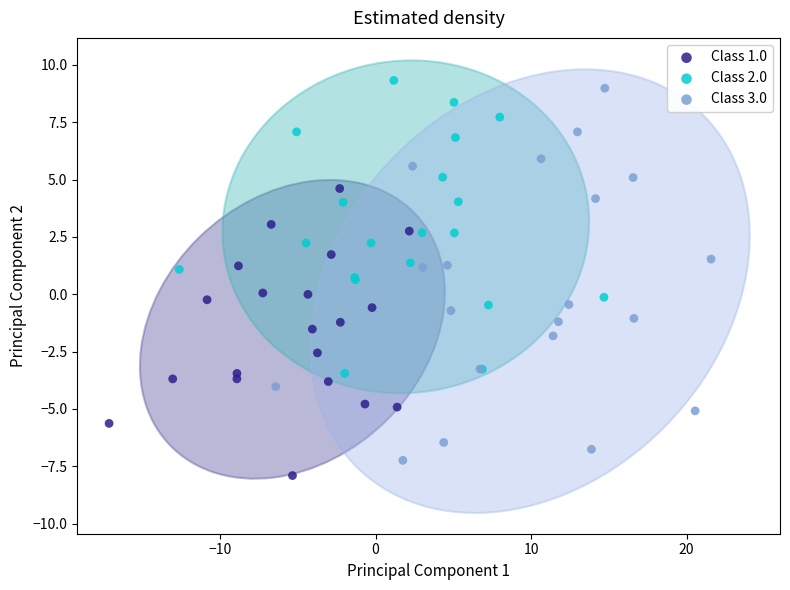

Which series has the widest spread of Y values?

Class 3.0